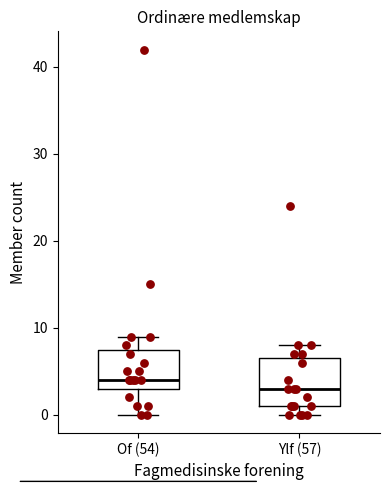

Reading left to right, transcribe this box plot: for each box, give where its median line is, the range the box spans, and where its two whiskers end, as read against the y-axis. The values are not printed on the chart, so give them approximately, as read against the axis.

Of (54): median 4, box 3 to 8, whiskers 0 to 9
Ylf (57): median 3, box 1 to 7, whiskers 0 to 8